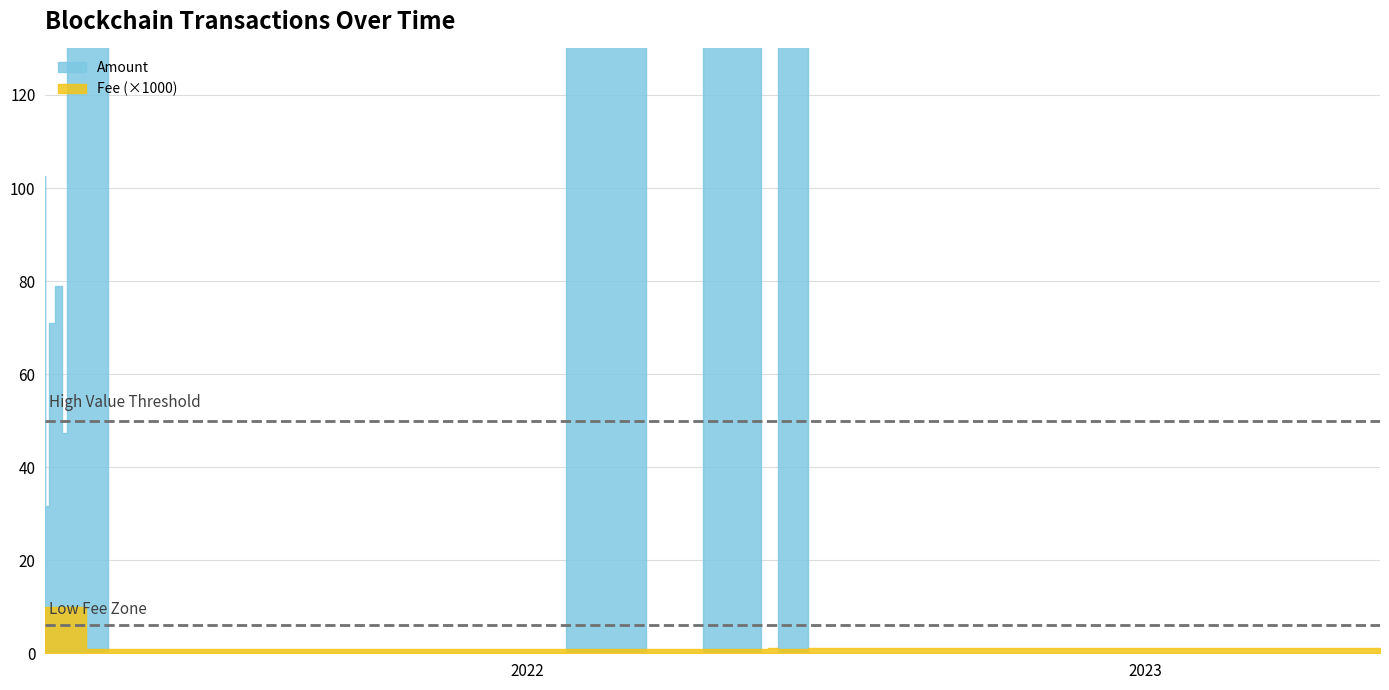

What is the difference between the values at 2022-01-10 and 2021-04-15?

9.0